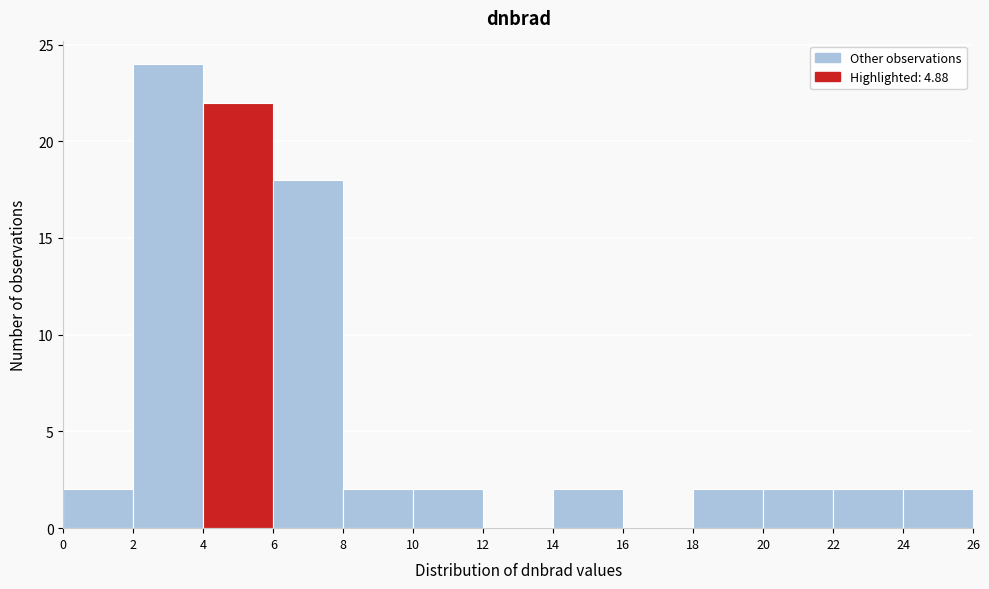

Reading left to right, list every bar in this chart as the range it spans on the x-axis followed by its height. The values are not printed on the chart, so give them approximately, as read against the axis.

0 to 2: 2
2 to 4: 24
4 to 6: 22
6 to 8: 18
8 to 10: 2
10 to 12: 2
12 to 14: 0
14 to 16: 2
16 to 18: 0
18 to 20: 2
20 to 22: 2
22 to 24: 2
24 to 26: 2